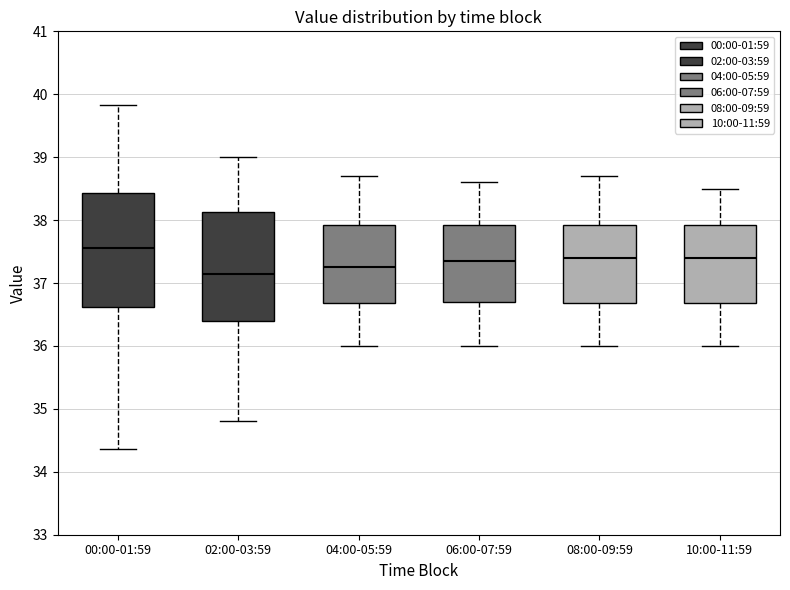

Where is the upper edge of the box for 04:00-05:59 on the y-axis? The values are not printed on the chart, so give them approximately, as read against the axis.

37.9